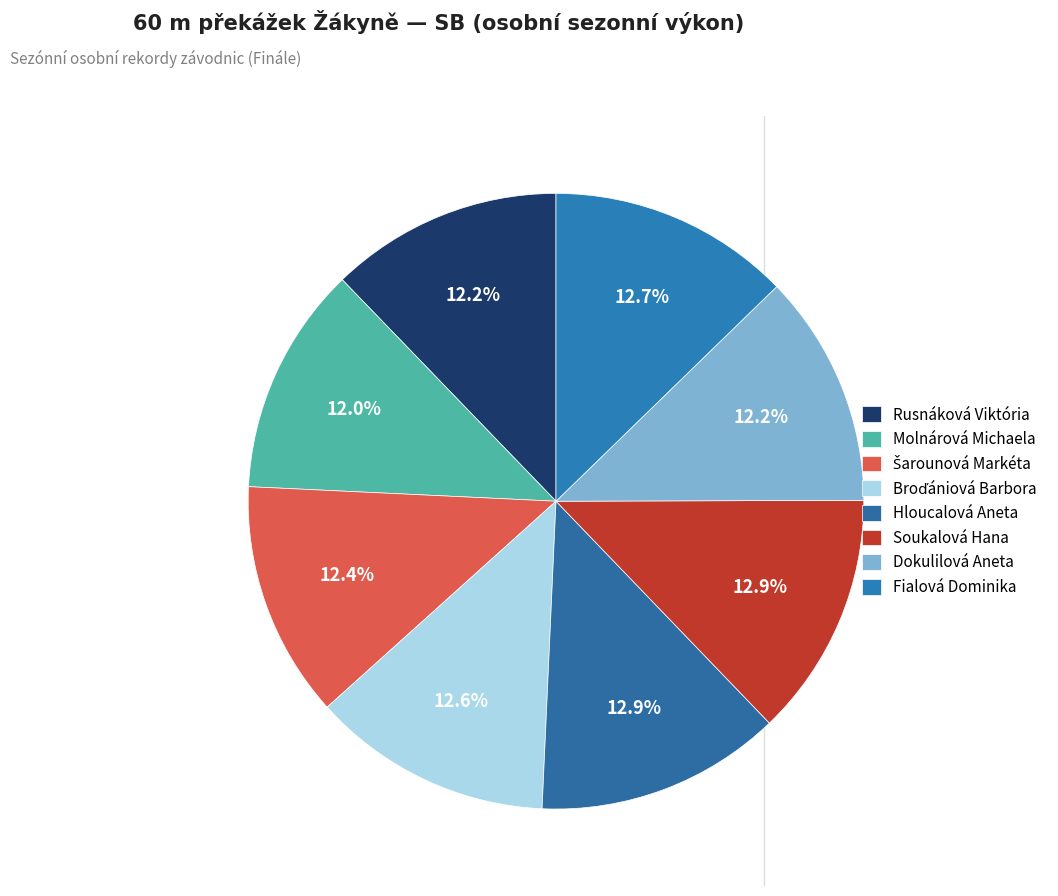

To the nearest percent, what percentage of the pie is Soukalová Hana?

13%